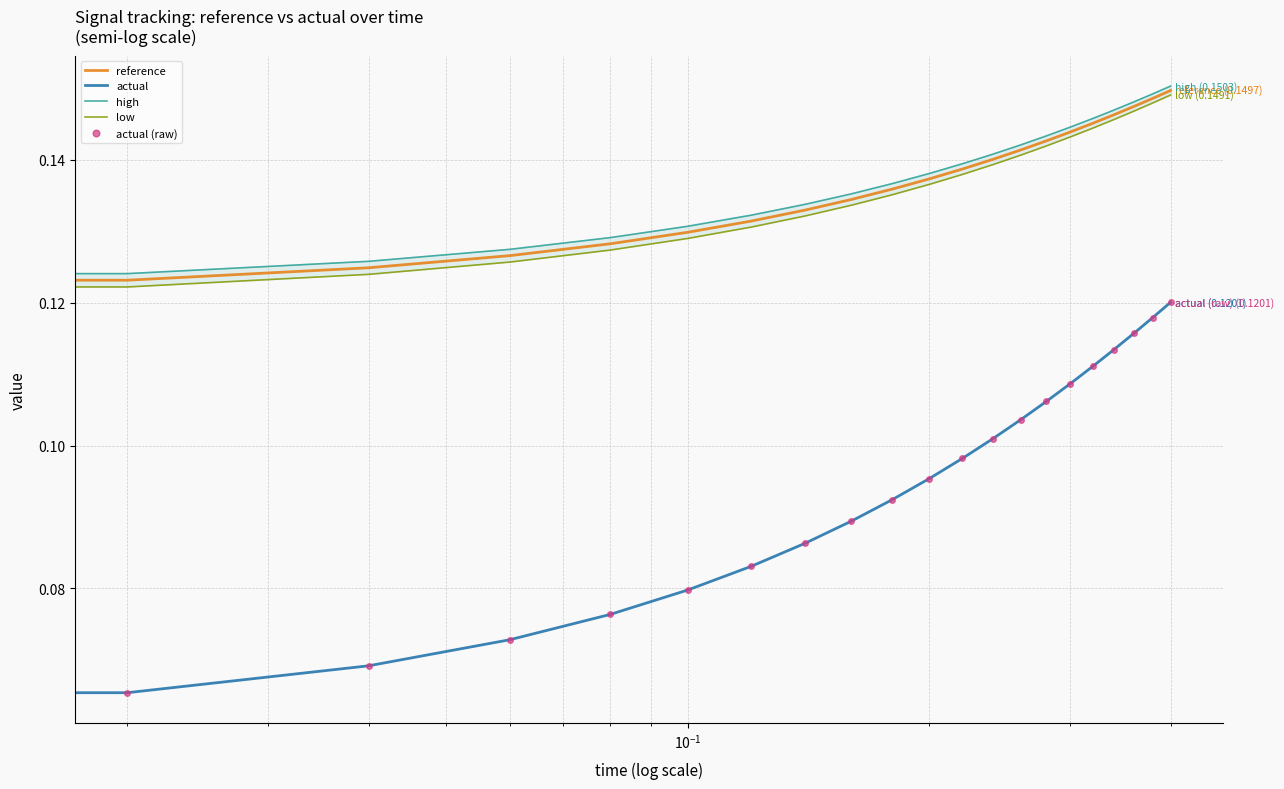

Is the value of actual at $\mathdefault{10^{-2}}$ greater than the value of actual (raw) at 12?

No